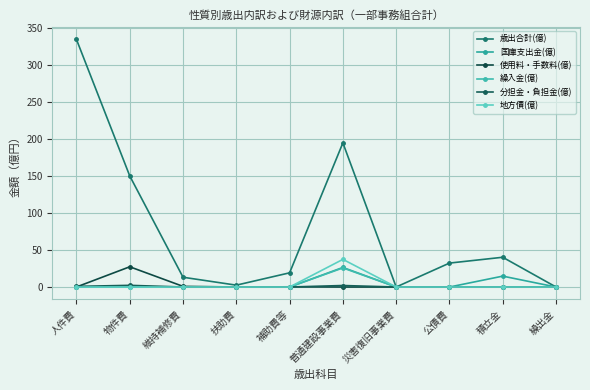

Is it true that 使用料・手数料(億) equals 0.0 at 公債費?

True